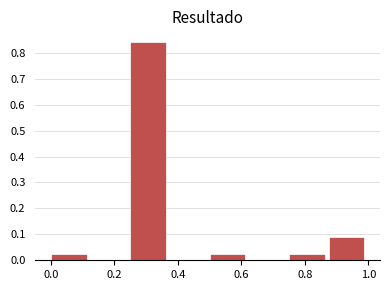

Reading left to right, transcribe this chart: for each bar, give the range it covers on the x-axis and its height. Neither the bar edges nor the heights are printed on the chart, so give them approximately, as read against the axes.

0.000 to 0.125: 0.02
0.125 to 0.250: 0
0.250 to 0.375: 0.84
0.375 to 0.500: 0
0.500 to 0.625: 0.02
0.625 to 0.750: 0
0.750 to 0.875: 0.02
0.875 to 1.000: 0.09